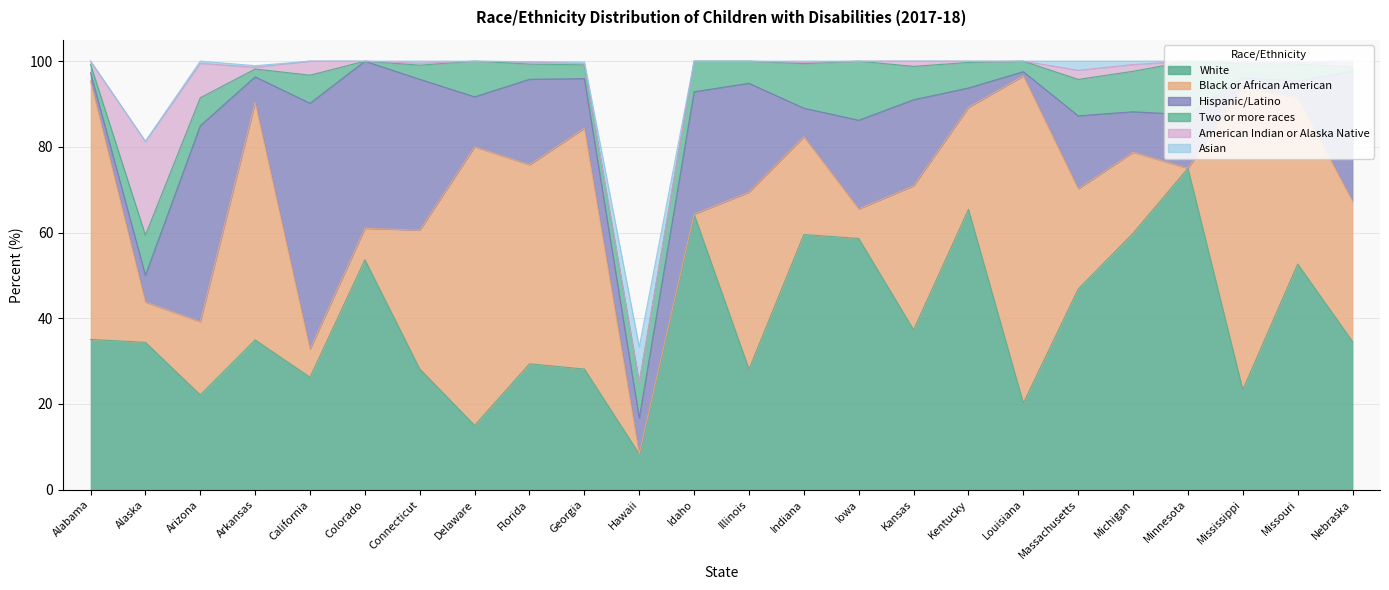

At how many categories does at least one series exceed 43?

18